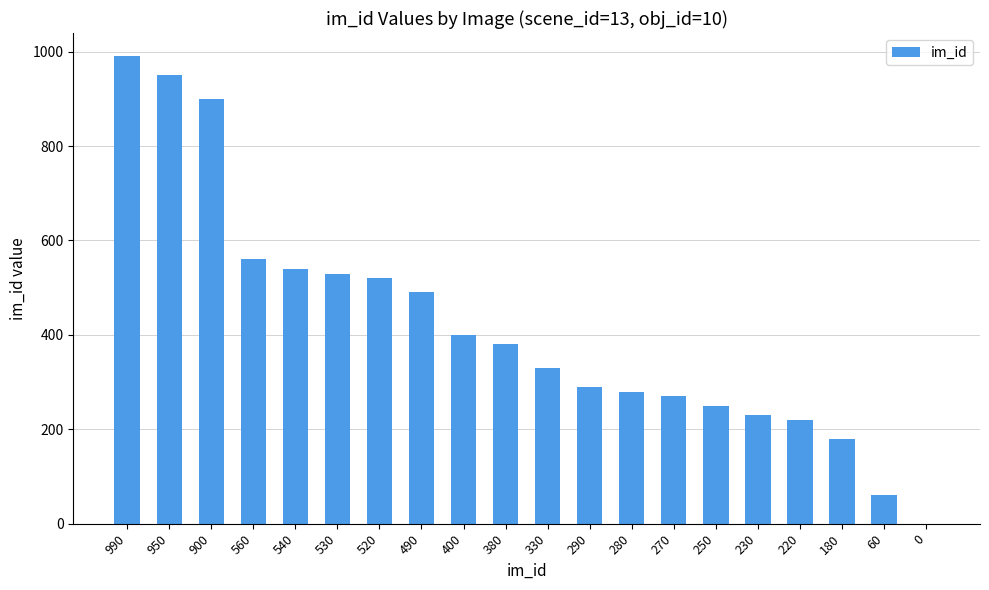

Reading left to right, extract all data points from this chart.

990=990	950=950	900=900	560=560	540=540	530=530	520=520	490=490	400=400	380=380	330=330	290=290	280=280	270=270	250=250	230=230	220=220	180=180	60=60	0=0